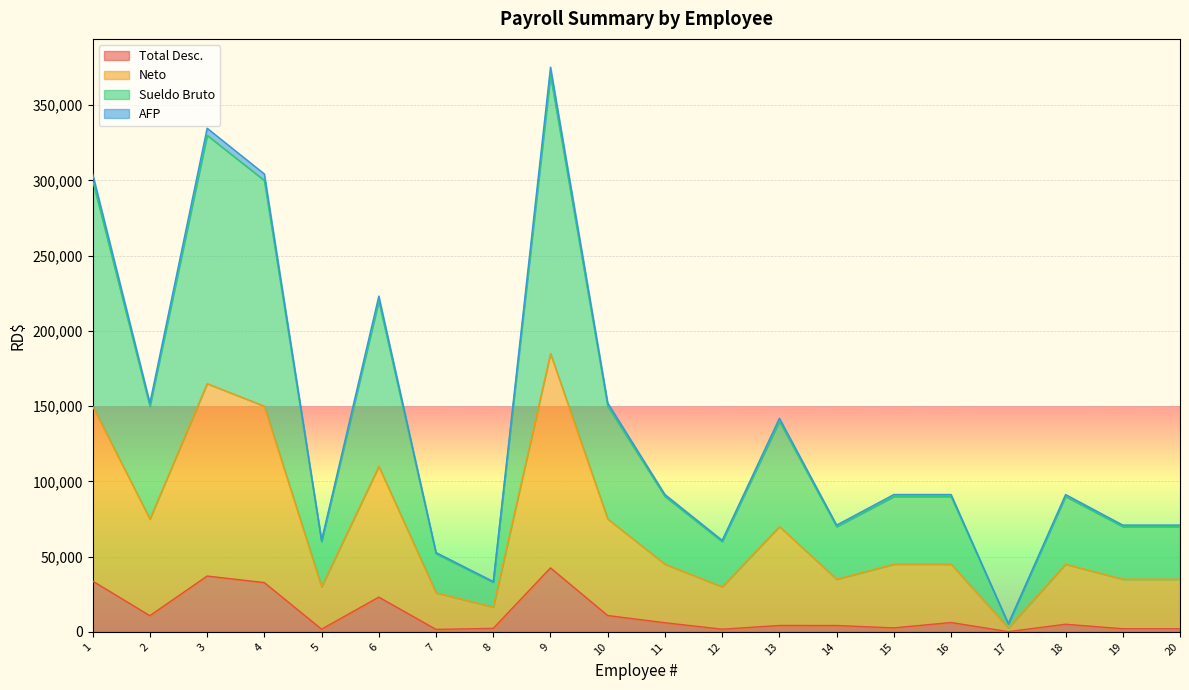

True or false: AFP and Sueldo Bruto cross at least once.

False